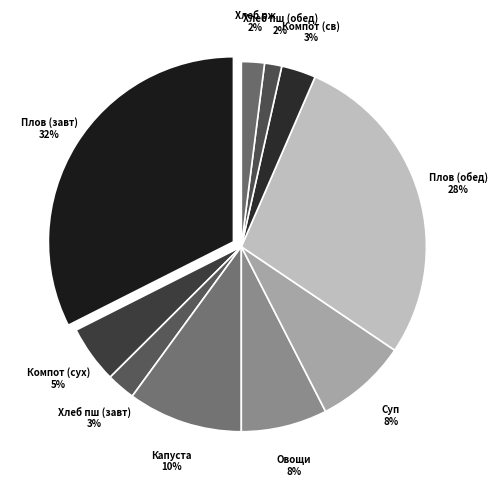

Rank the categories by value from lowest to highest.

Хлеб пшеничный (обед), Хлеб ржано-пшеничный, Хлеб пшеничный (завтрак), Компот из свежих плодов, Компот из сухофруктов, Овощи в нарезке, Суп картофельный, Капуста квашеная, Плов из птицы (обед), Плов из птицы (завтрак)